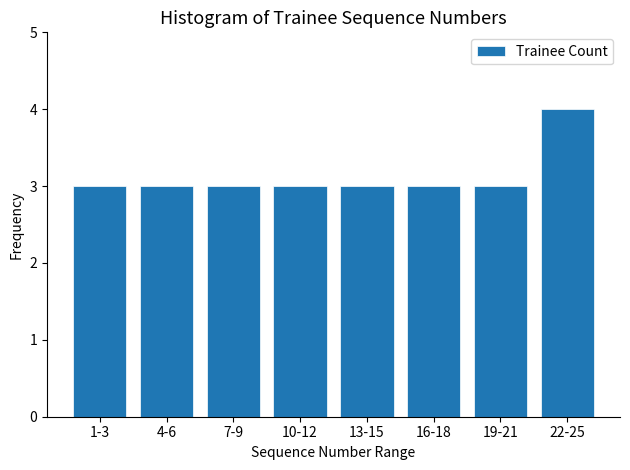

Reading left to right, what are all the values shown in this chart?

1-3=3	4-6=3	7-9=3	10-12=3	13-15=3	16-18=3	19-21=3	22-25=4